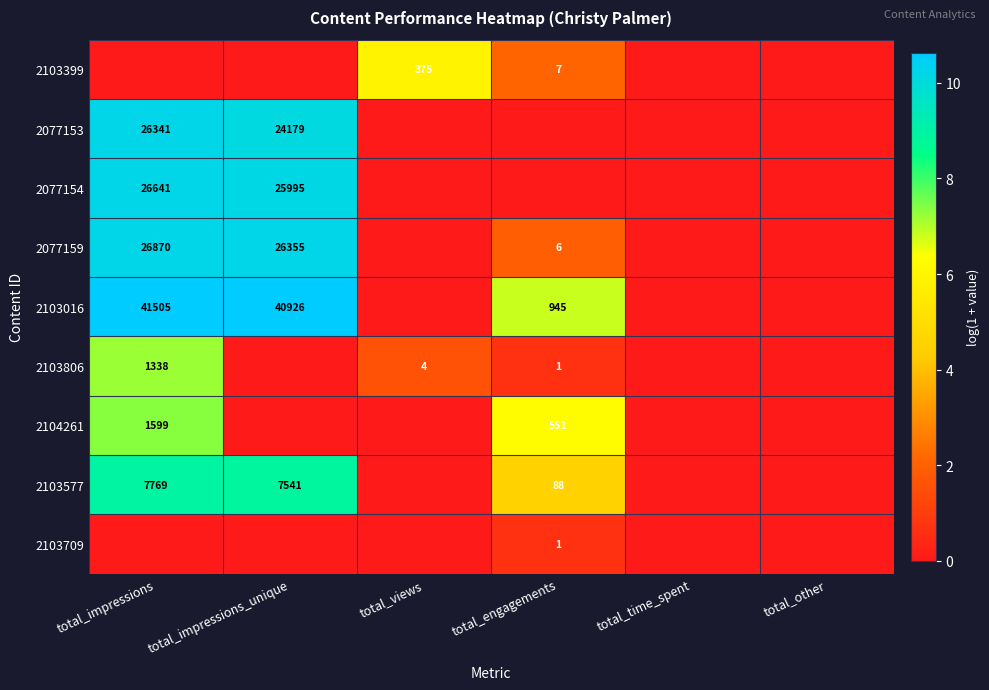

True or false: 2104261 has a value of 762 at total_engagements.

False